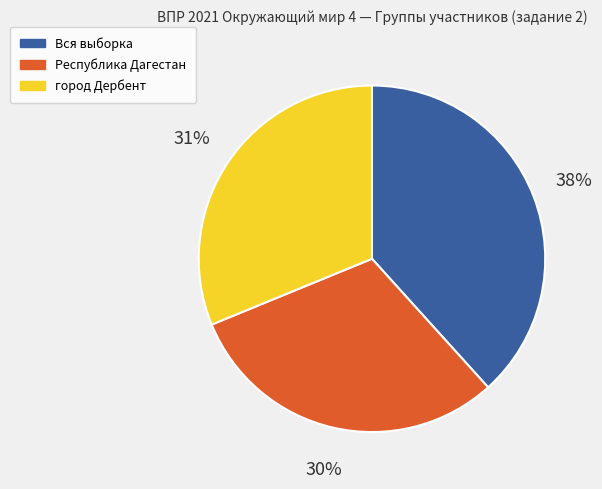

Does any single category account for the majority?

No